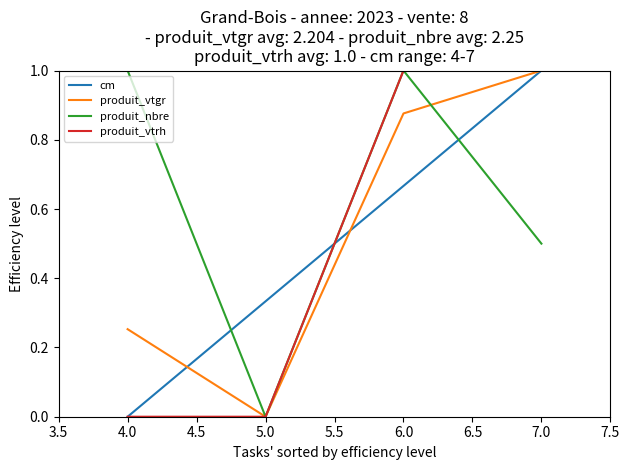

What is the sum of all cm values?

2.0